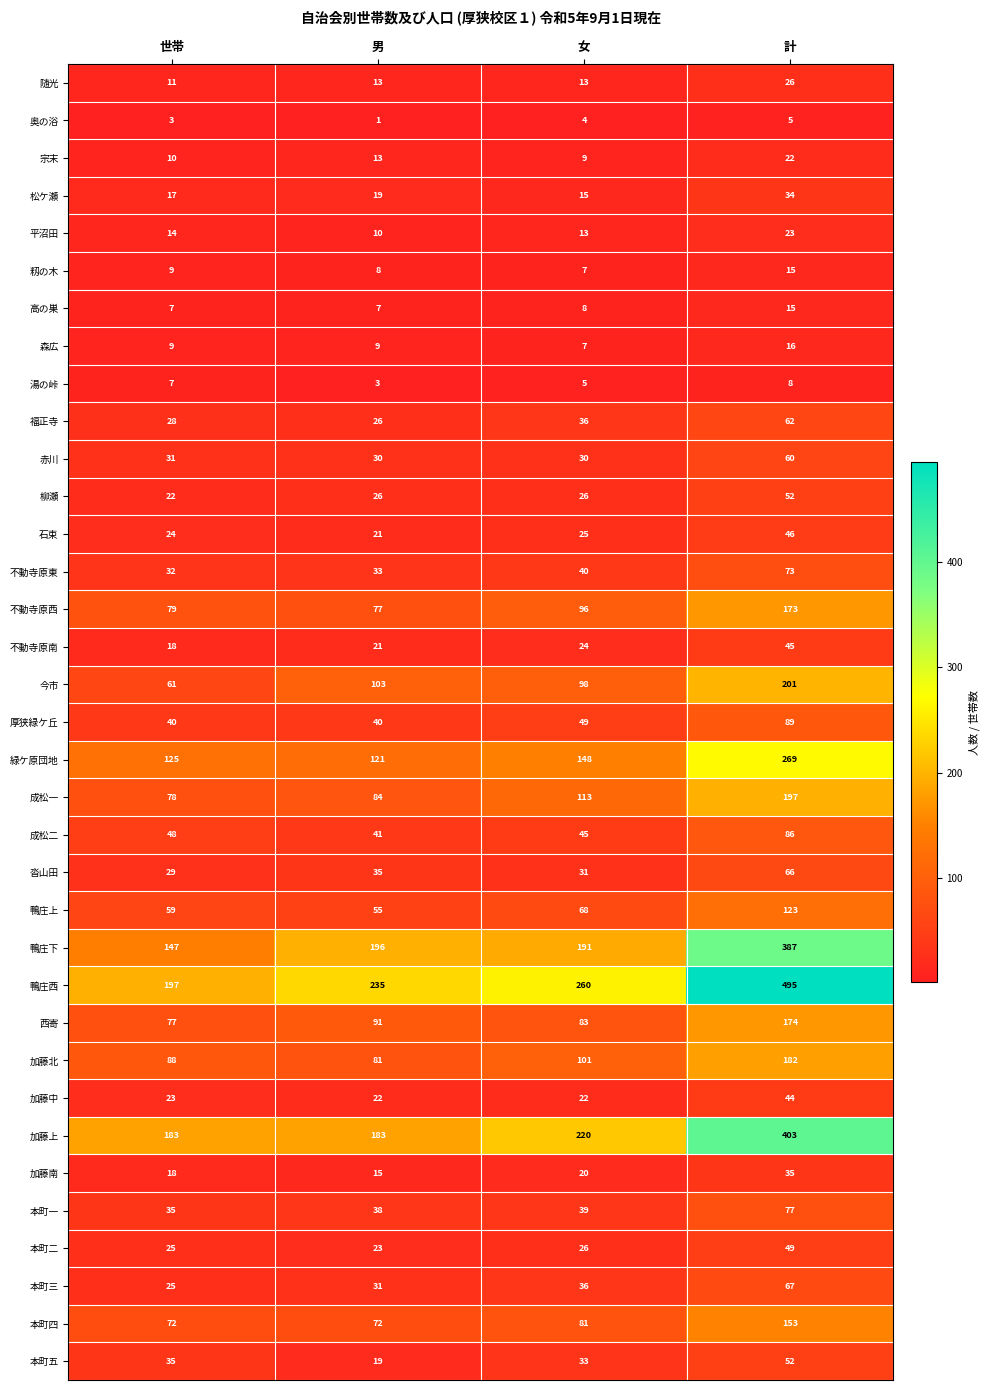

Which series changed the most between 世帯 and 計?

鴨庄西